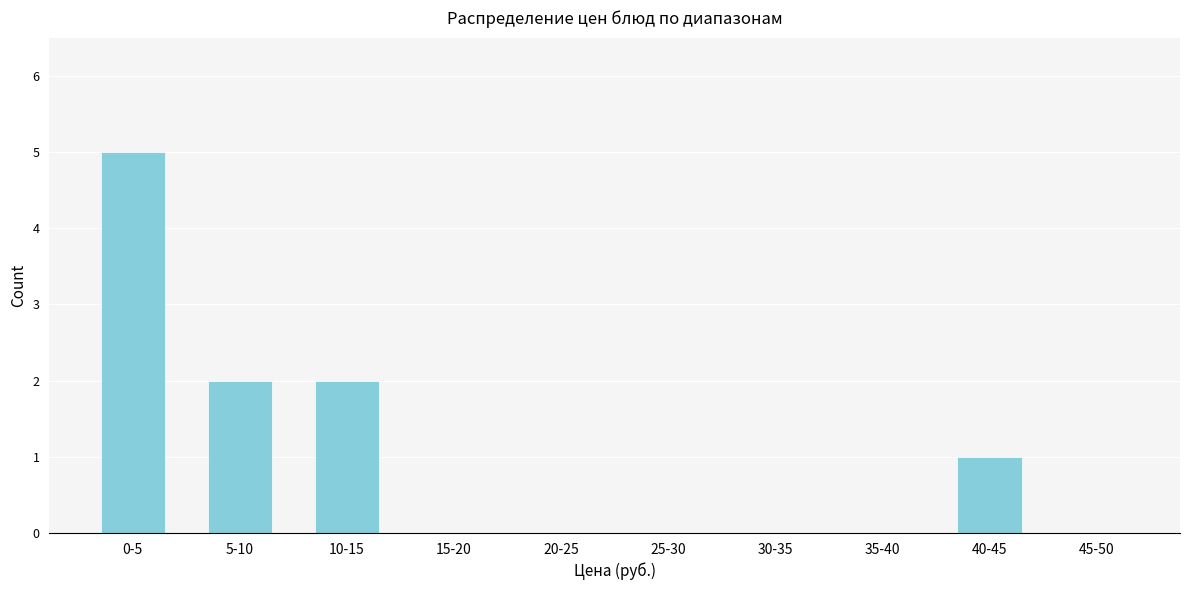

Reading left to right, transcribe all the data shown in this chart.

0-5=5	5-10=2	10-15=2	15-20=0	20-25=0	25-30=0	30-35=0	35-40=0	40-45=1	45-50=0